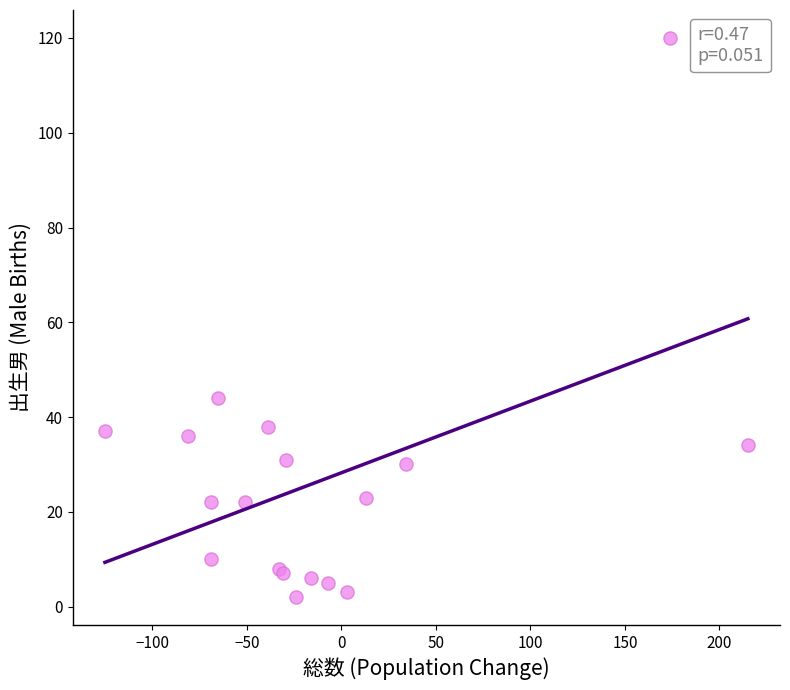

What Y value in the scatter plot is closest to 61?

44